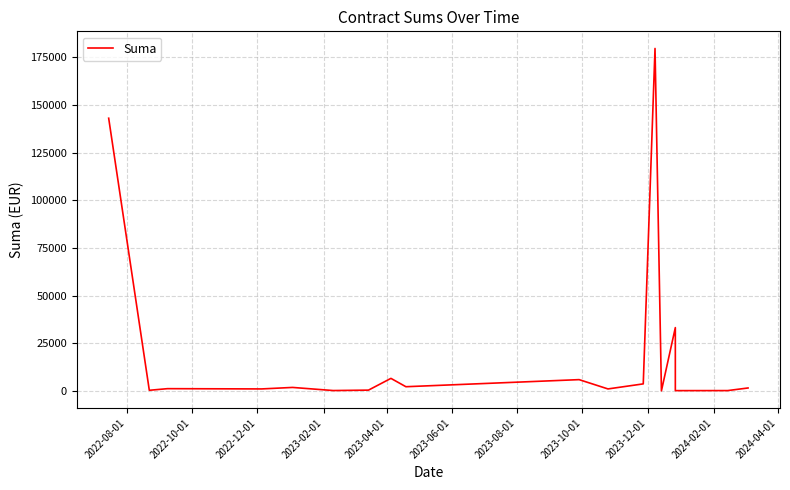

Is it true that the value at 2022-08-01 is 143115.0?

True